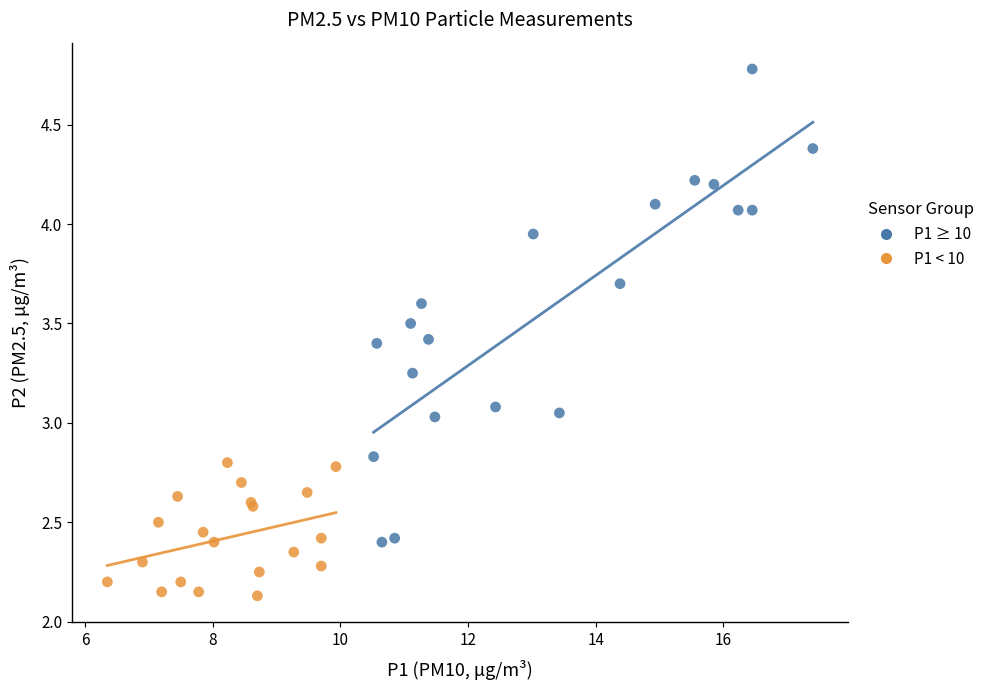

What are all the series names shown in the legend?

P1 ≥ 10, P1 < 10